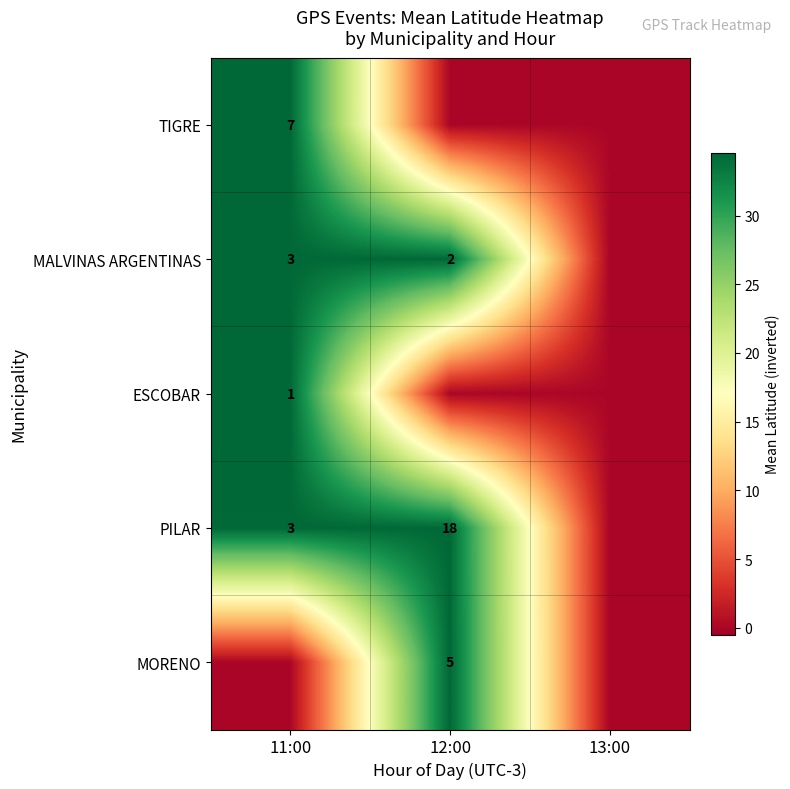

What is the maximum value shown in the chart?

34.6